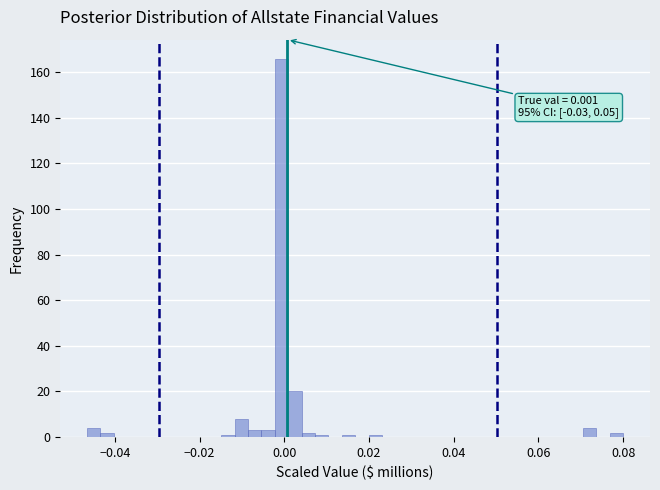

Around what value on the x-axis is the tallest bar? Give the approximate position of its centre, as read against the axis.

0.000